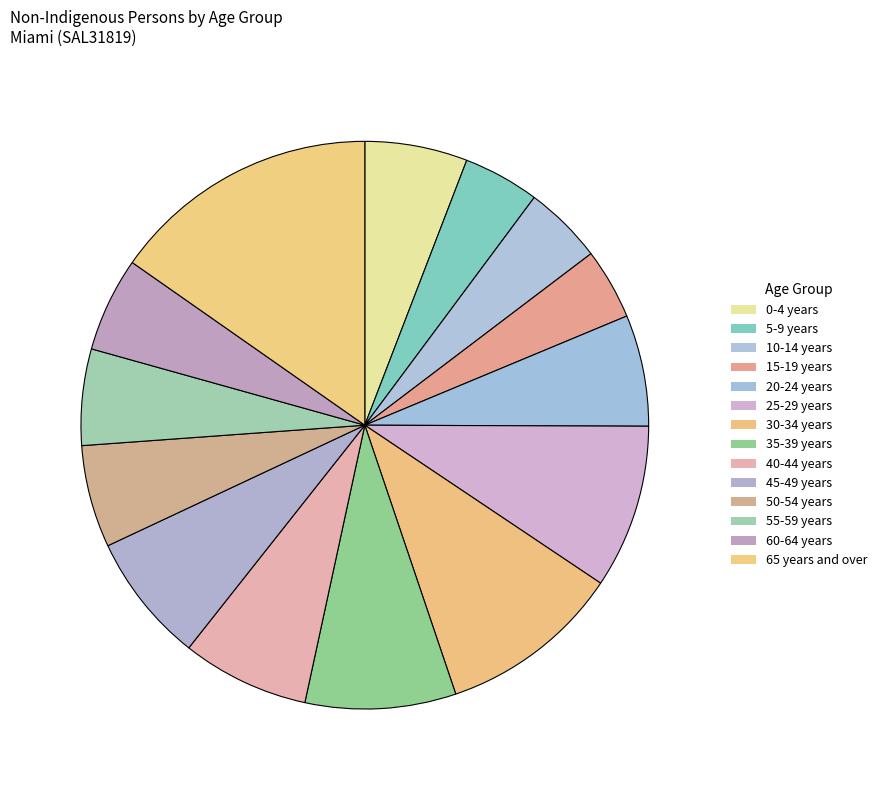

To the nearest percent, what is the difference between the largest and smallest slice percentages?

11%